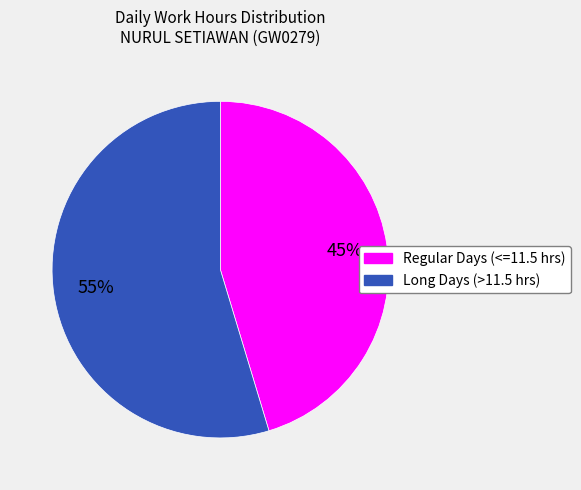

Is there a majority slice in this chart?

Yes